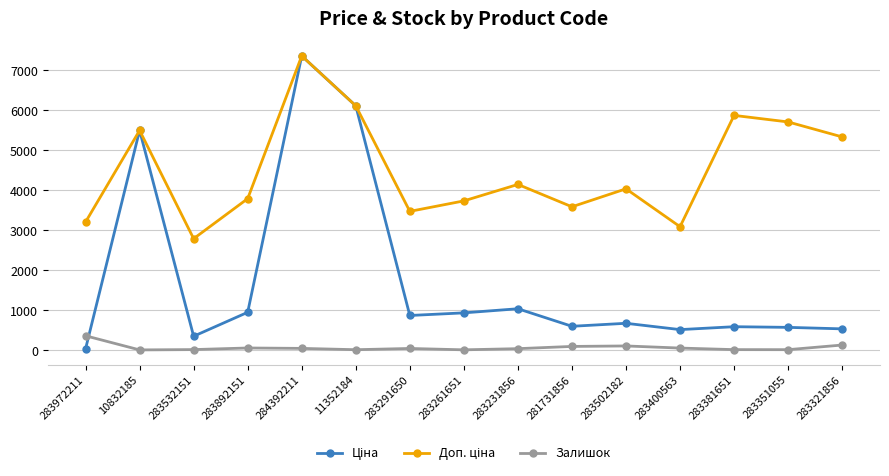

At which category does the chart reach its peak across all series?

284392211